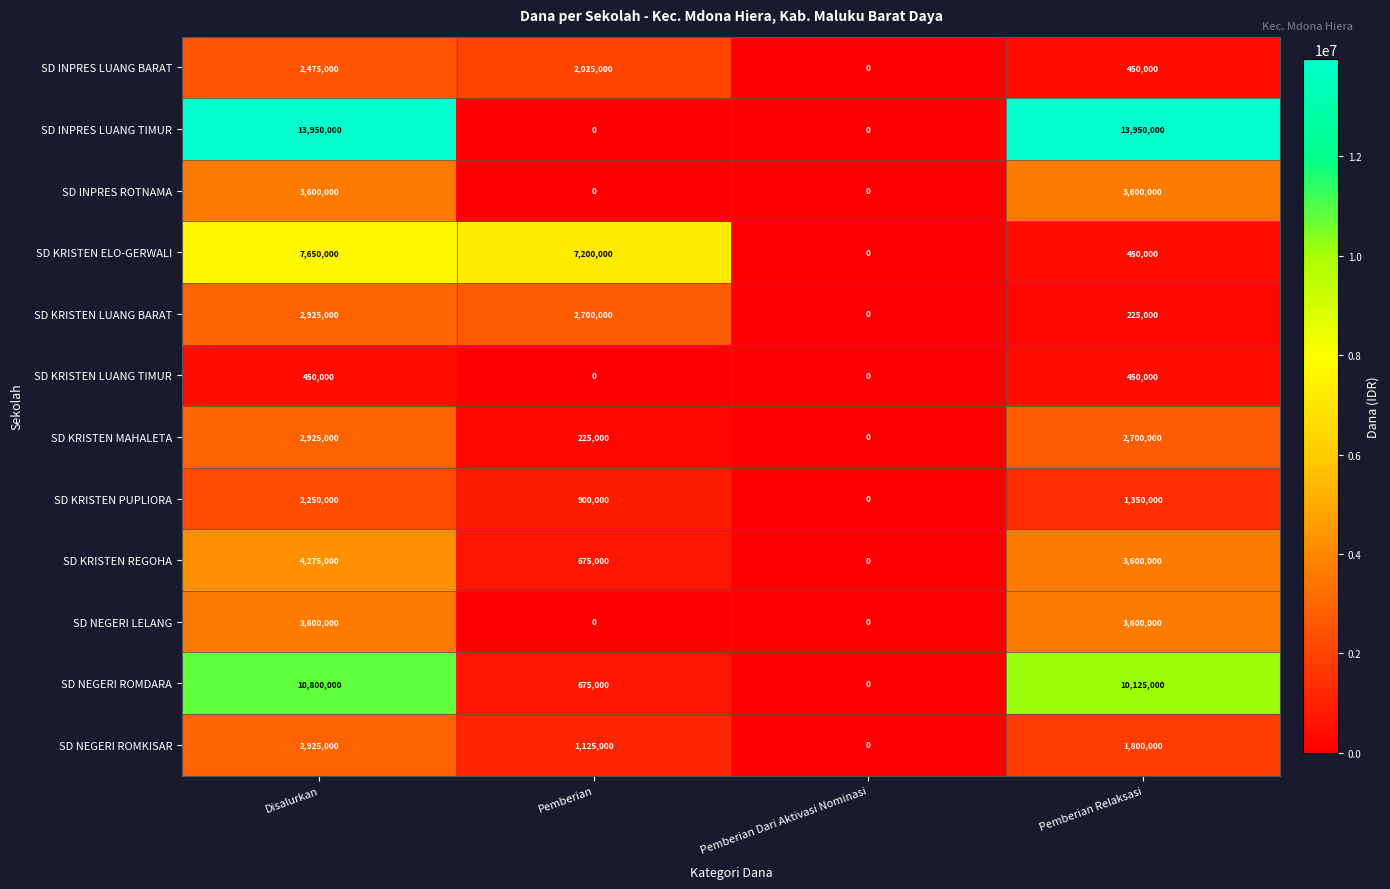

How many SD NEGERI ROMKISAR values are between 1125000 and 2925000?

3